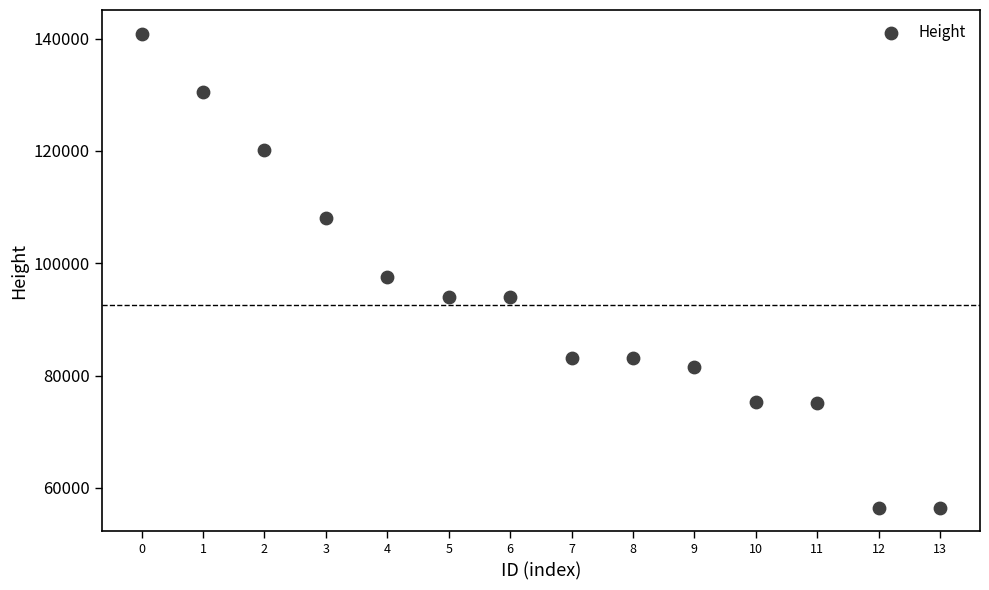

What is the range of Y values (max minus min)?

84391